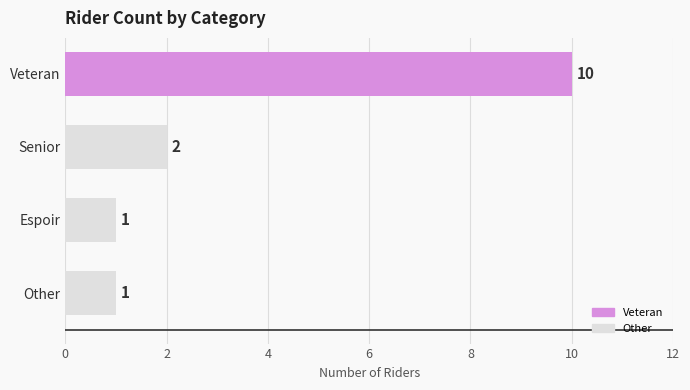

Count the values in the range 1 to 10.

4